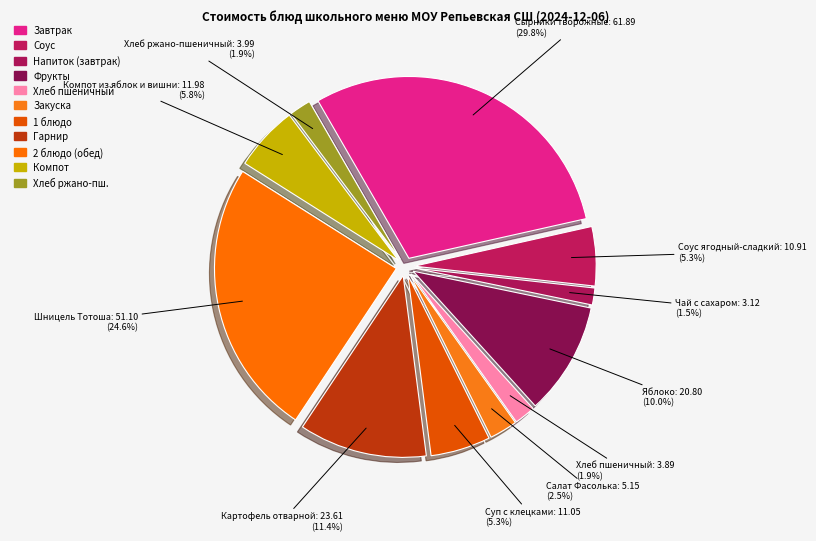

To the nearest percent, what is the average slice percentage?

9%